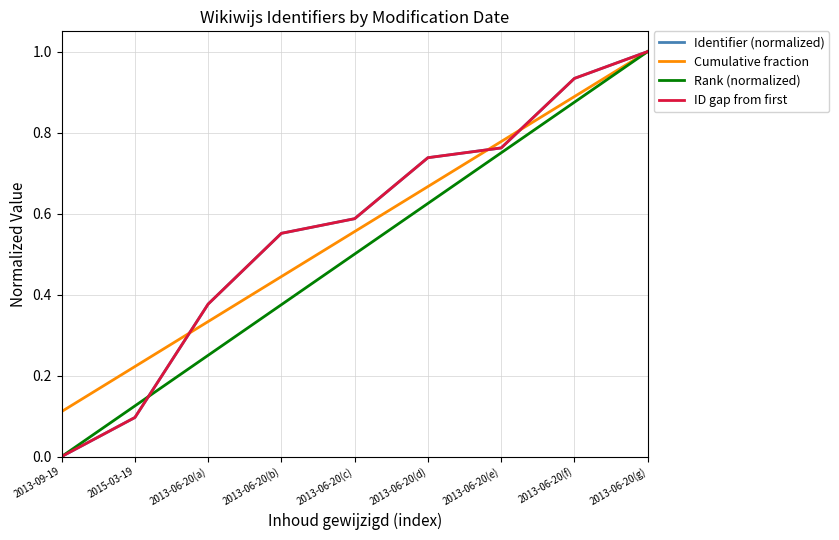

Reading left to right, what are all the values shown in this chart?

Identifier (normalized): 0.0	0.1	0.4	0.6	0.6	0.7	0.8	0.9	1.0
Cumulative fraction: 0.1	0.2	0.3	0.4	0.6	0.7	0.8	0.9	1.0
Rank (normalized): 0.0	0.1	0.2	0.4	0.5	0.6	0.8	0.9	1.0
ID gap from first: 0.0	0.1	0.4	0.6	0.6	0.7	0.8	0.9	1.0